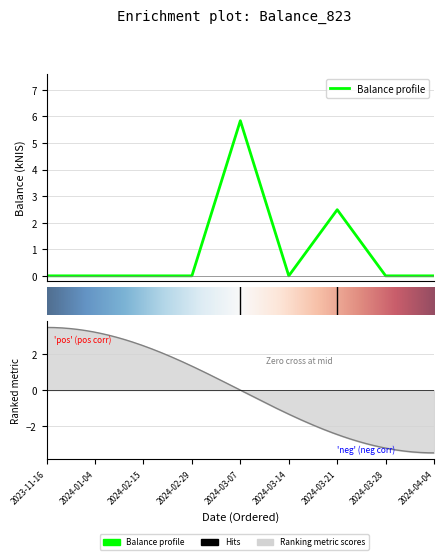

Which has a higher value, 2024-03-28 or 2023-11-16?

2024-03-28